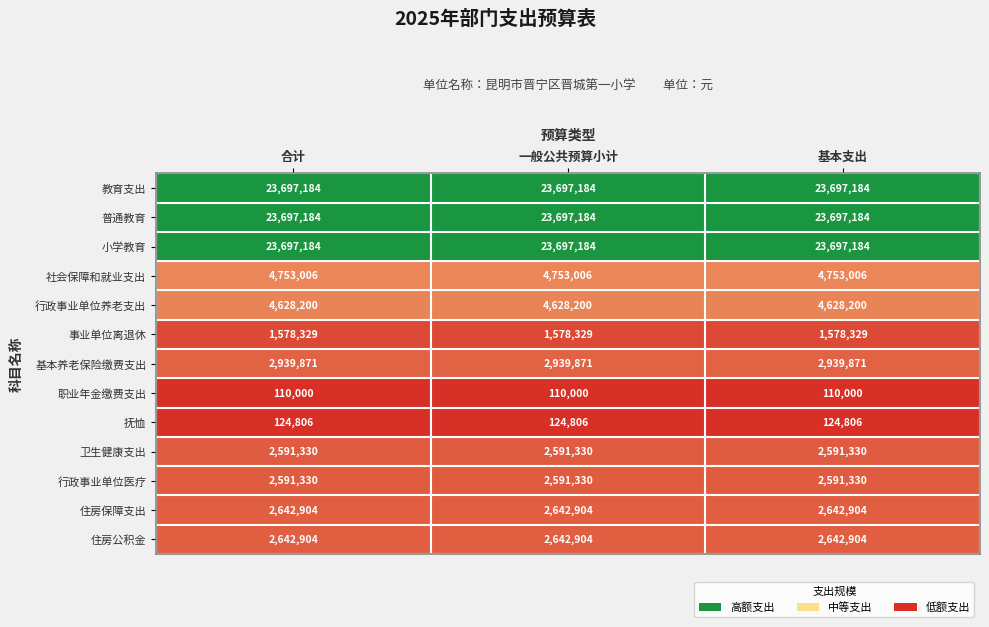

Is the value of 卫生健康支出 at 一般公共预算小计 greater than the value of 住房公积金 at 合计?

No